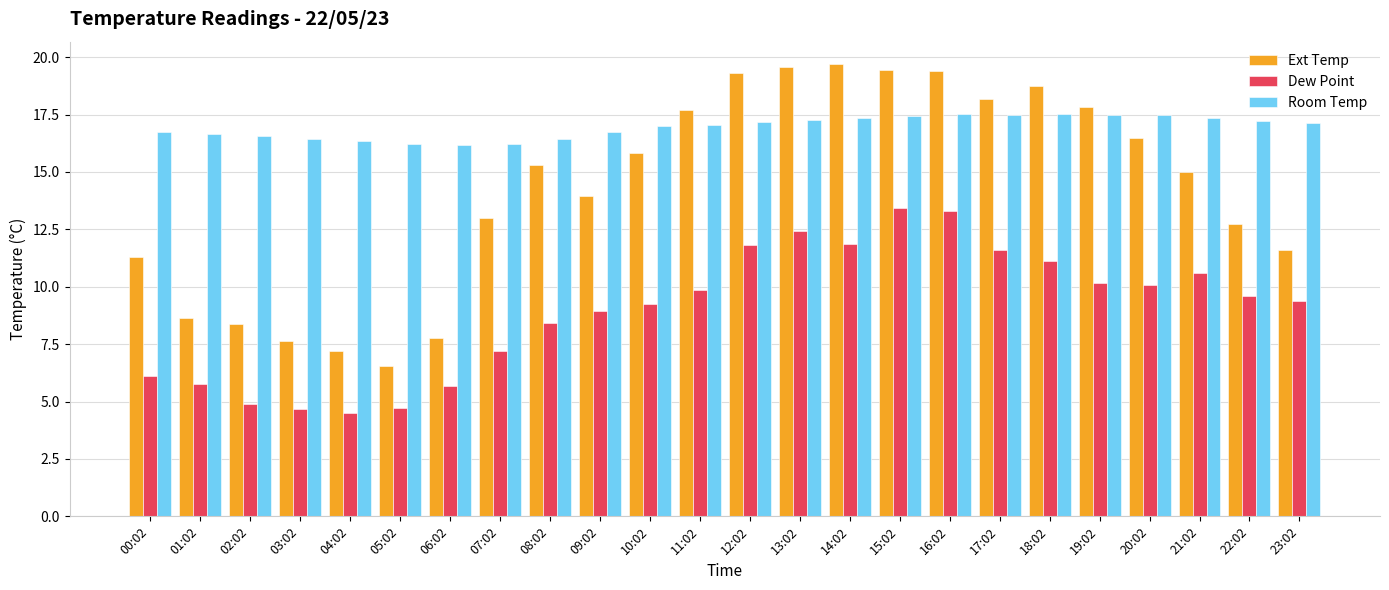

What is the sum of the Room Temp values at 06:02 and 14:02?

33.5